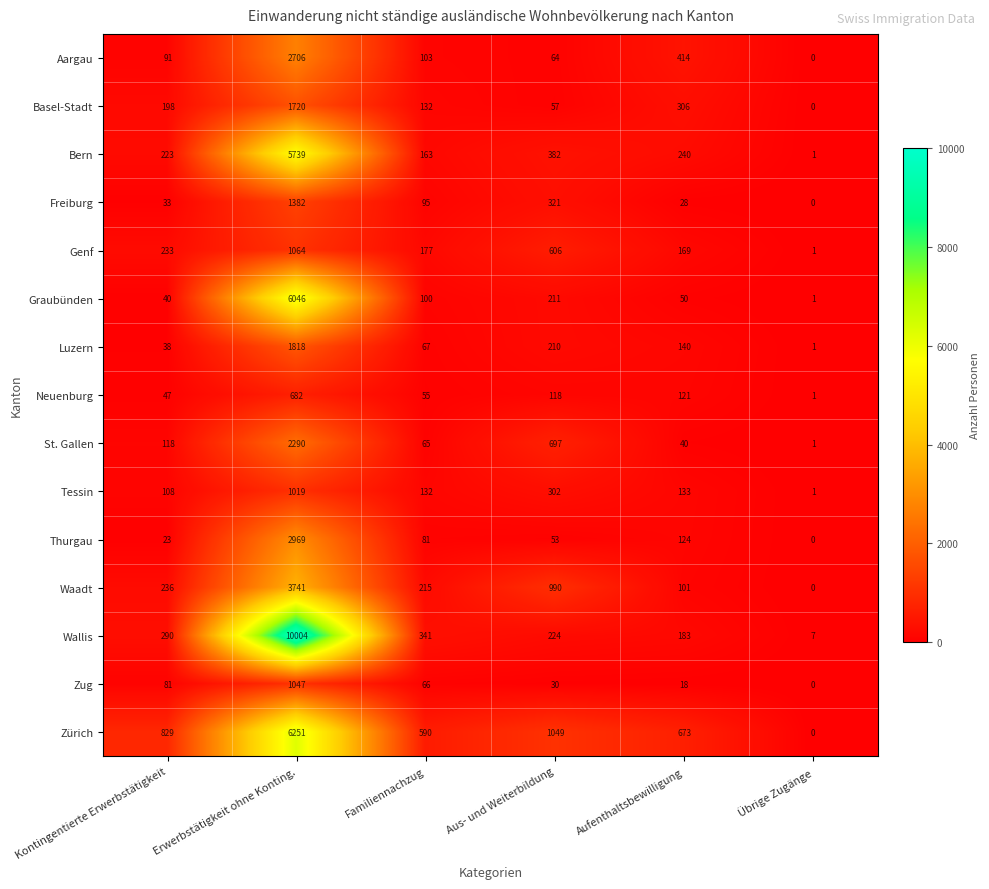

What is the approximate value of Waadt at Aufenthaltsbewilligung?

101